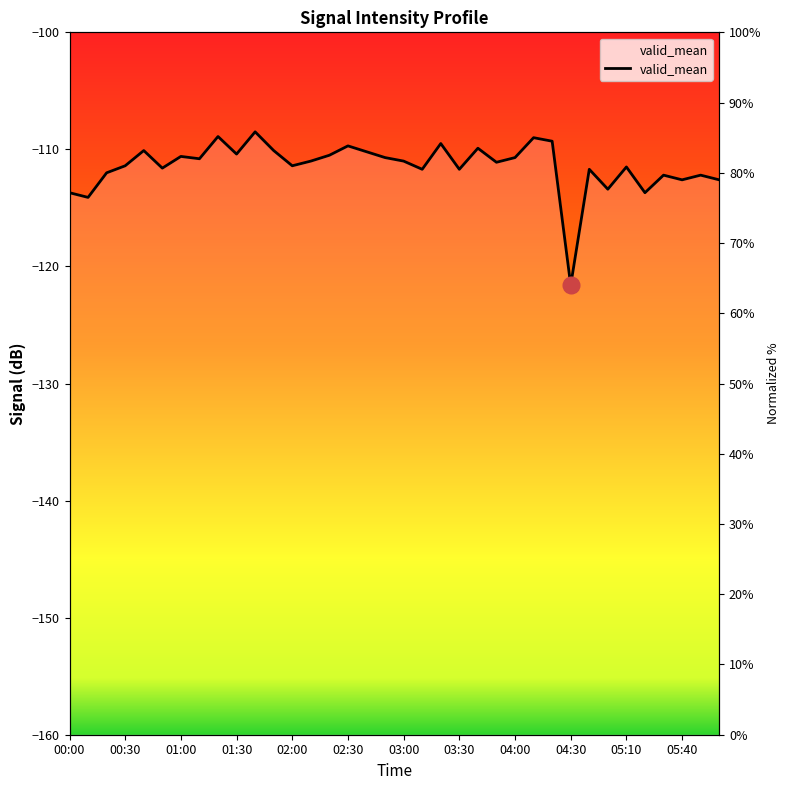

How many values are below -111?

18